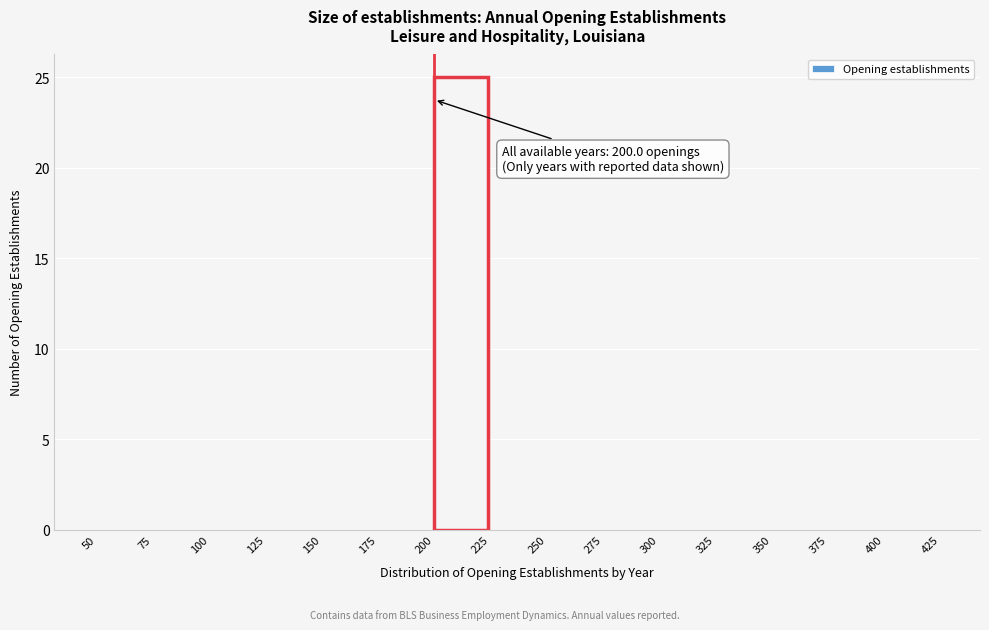

Which range on the x-axis has the tallest bar?

200 to 225